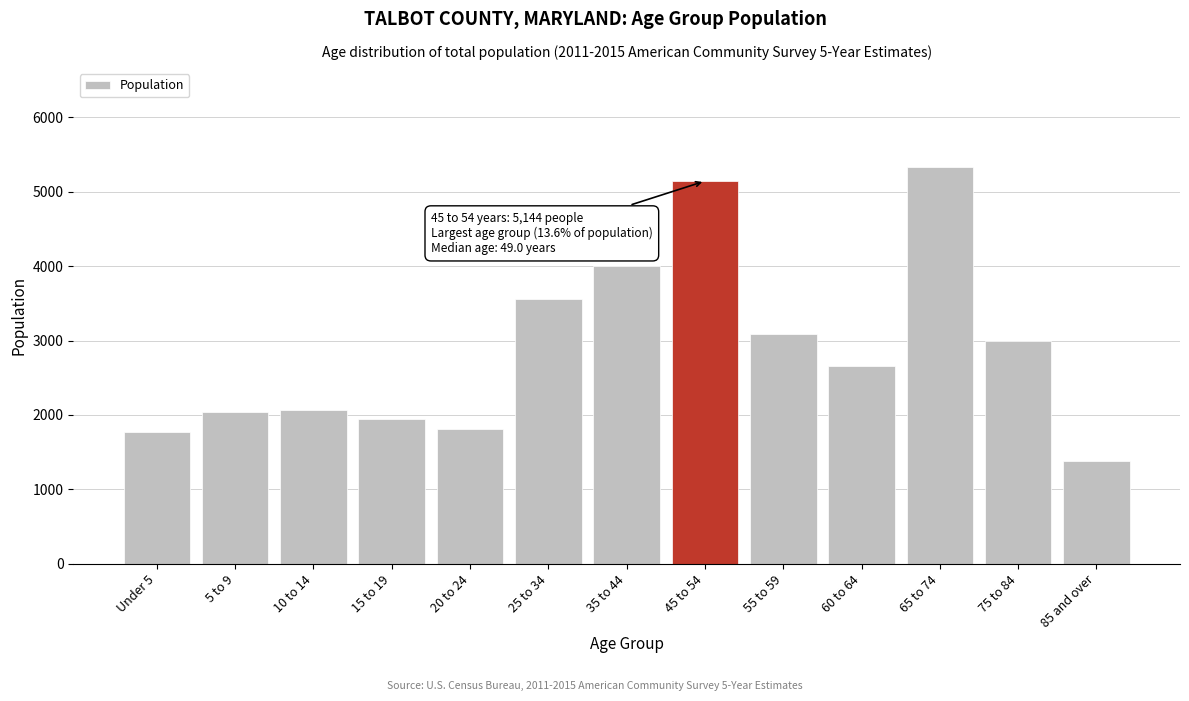

Read the value at 60 to 64.

2664